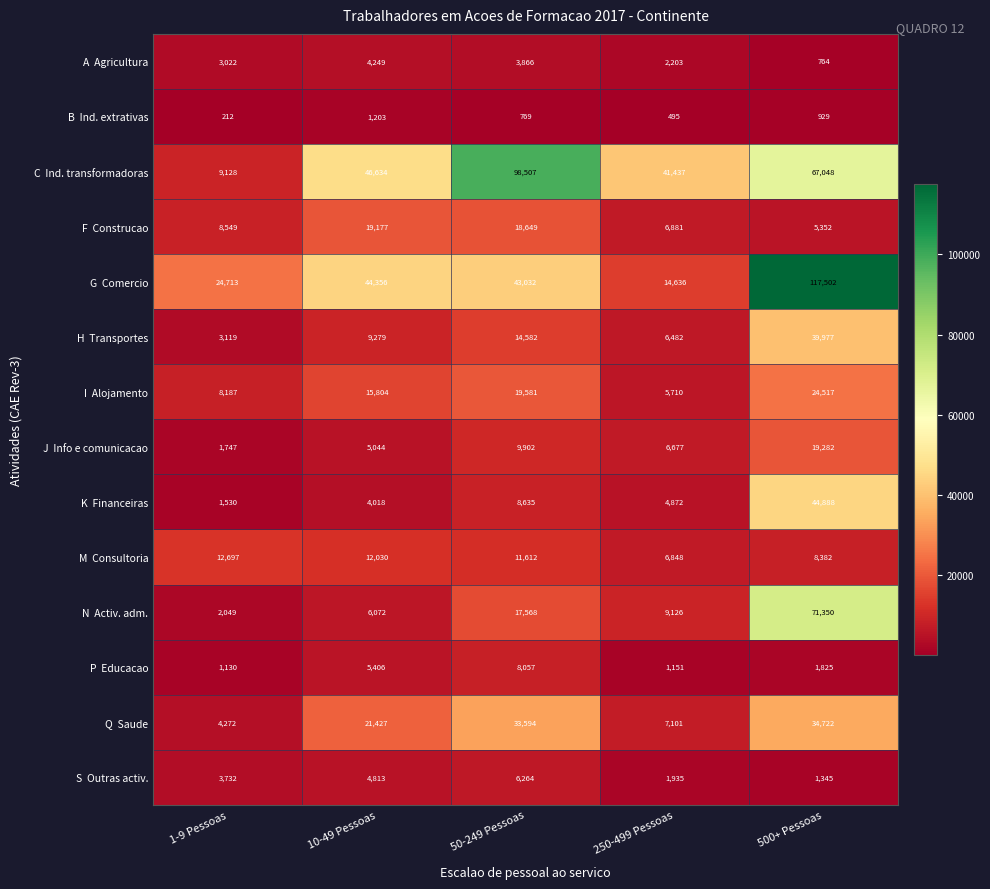

Which category has the highest value across all series?

500+ Pessoas